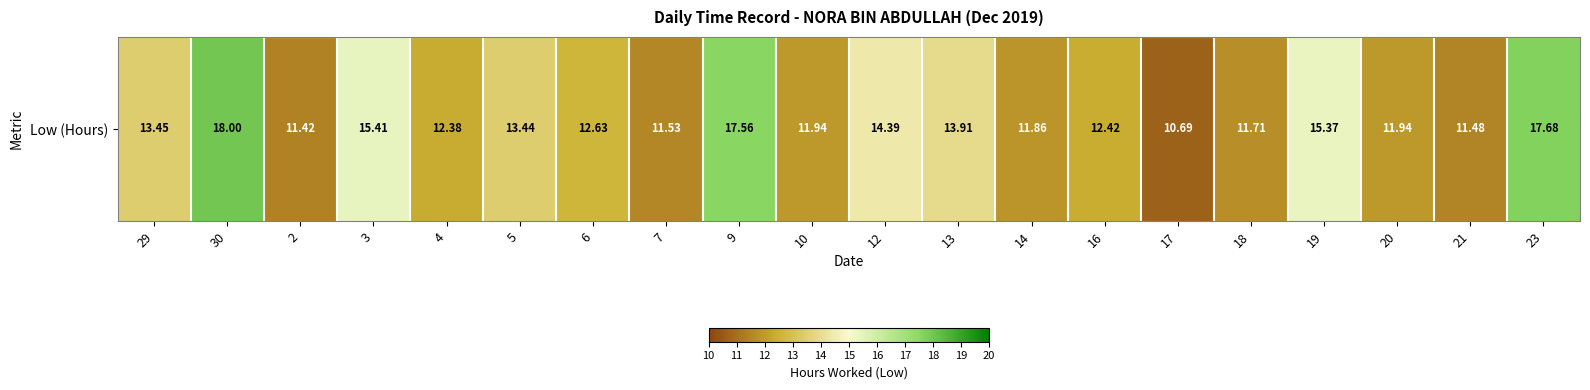

What is the ratio of the value at 17 to the value at 30?

0.6